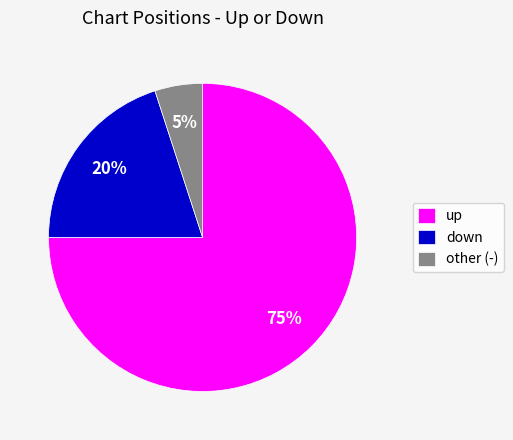

What is the majority slice?

up